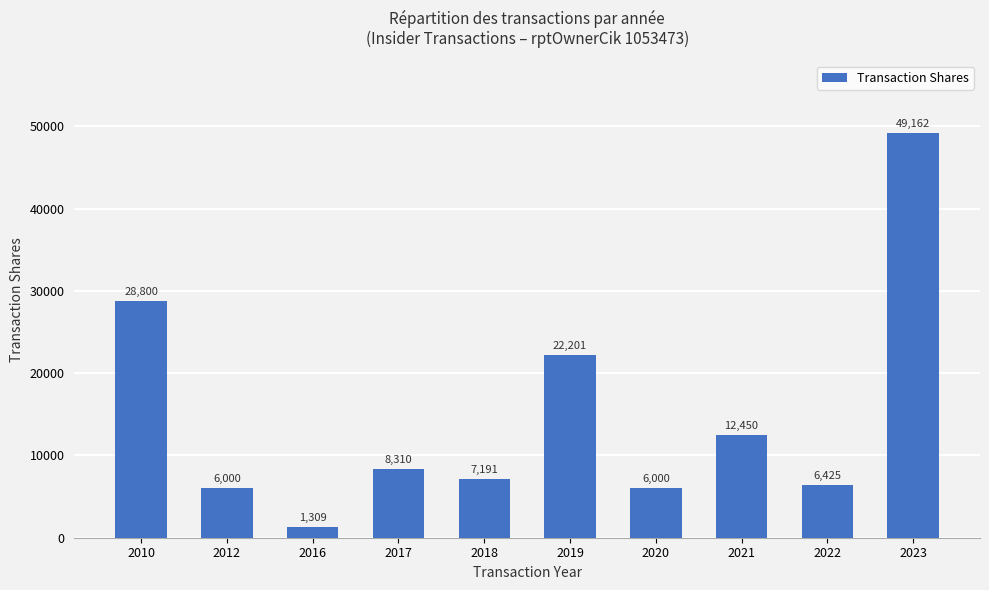

Reading right to left, transcribe all the data shown in this chart.

2023=49162	2022=6425	2021=12450	2020=6000	2019=22201	2018=7191	2017=8310	2016=1309	2012=6000	2010=28800